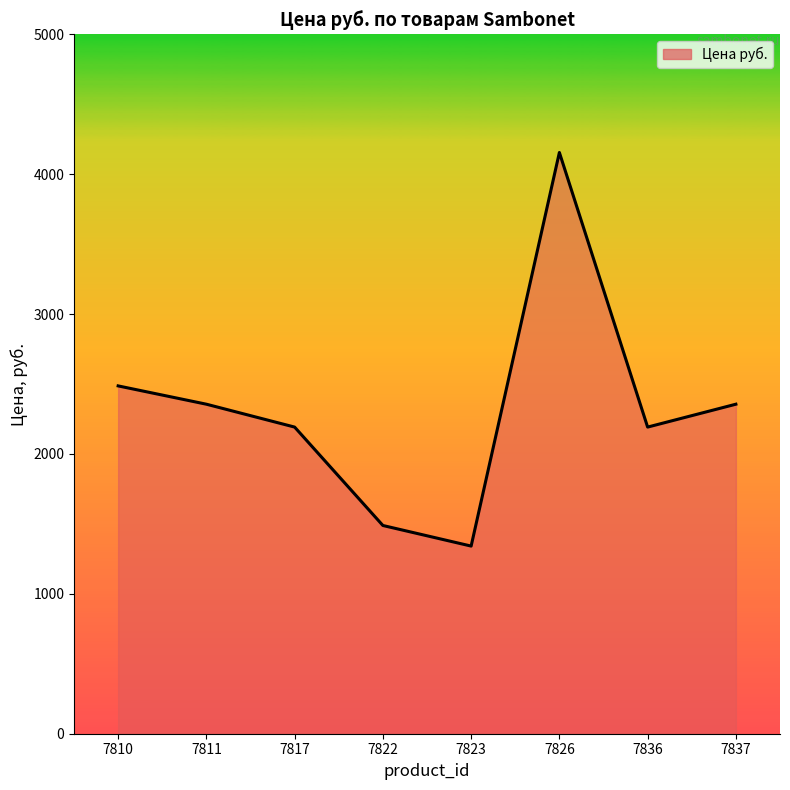

True or false: the data has more than 0 interior local peaks.

True